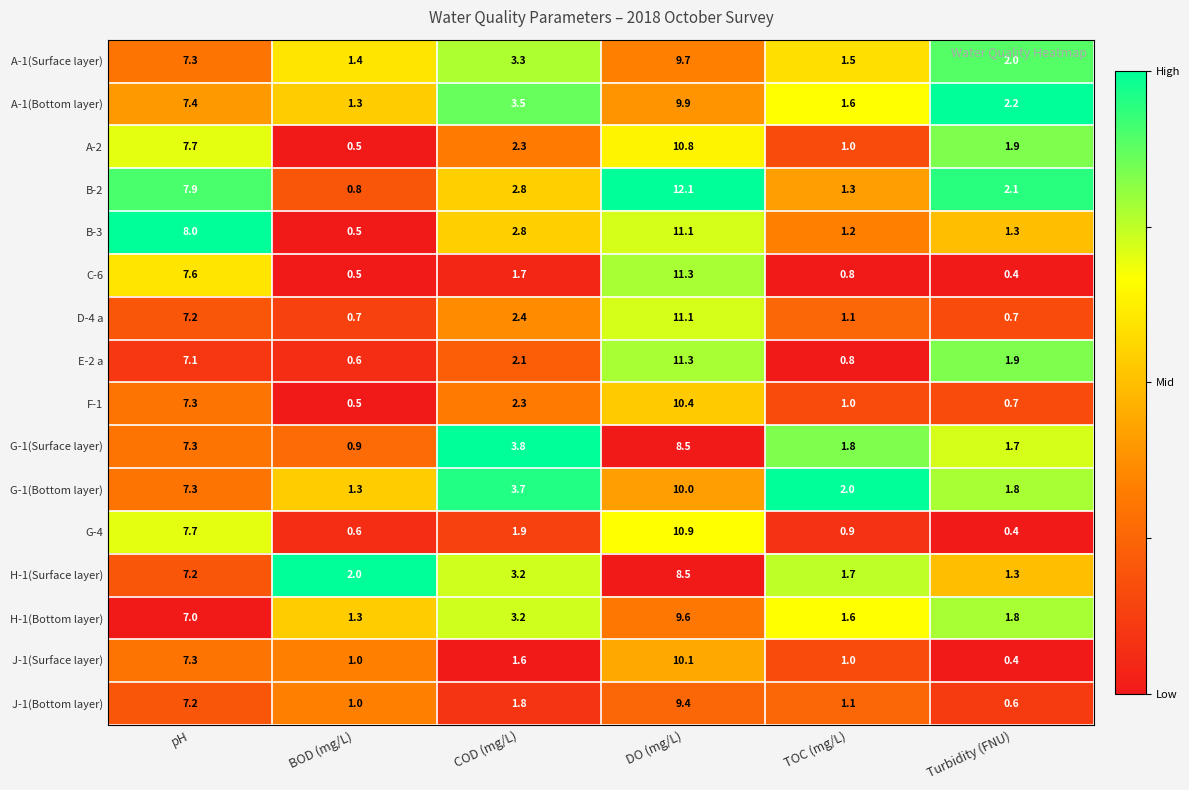

Count the number of data series in this chart.

16